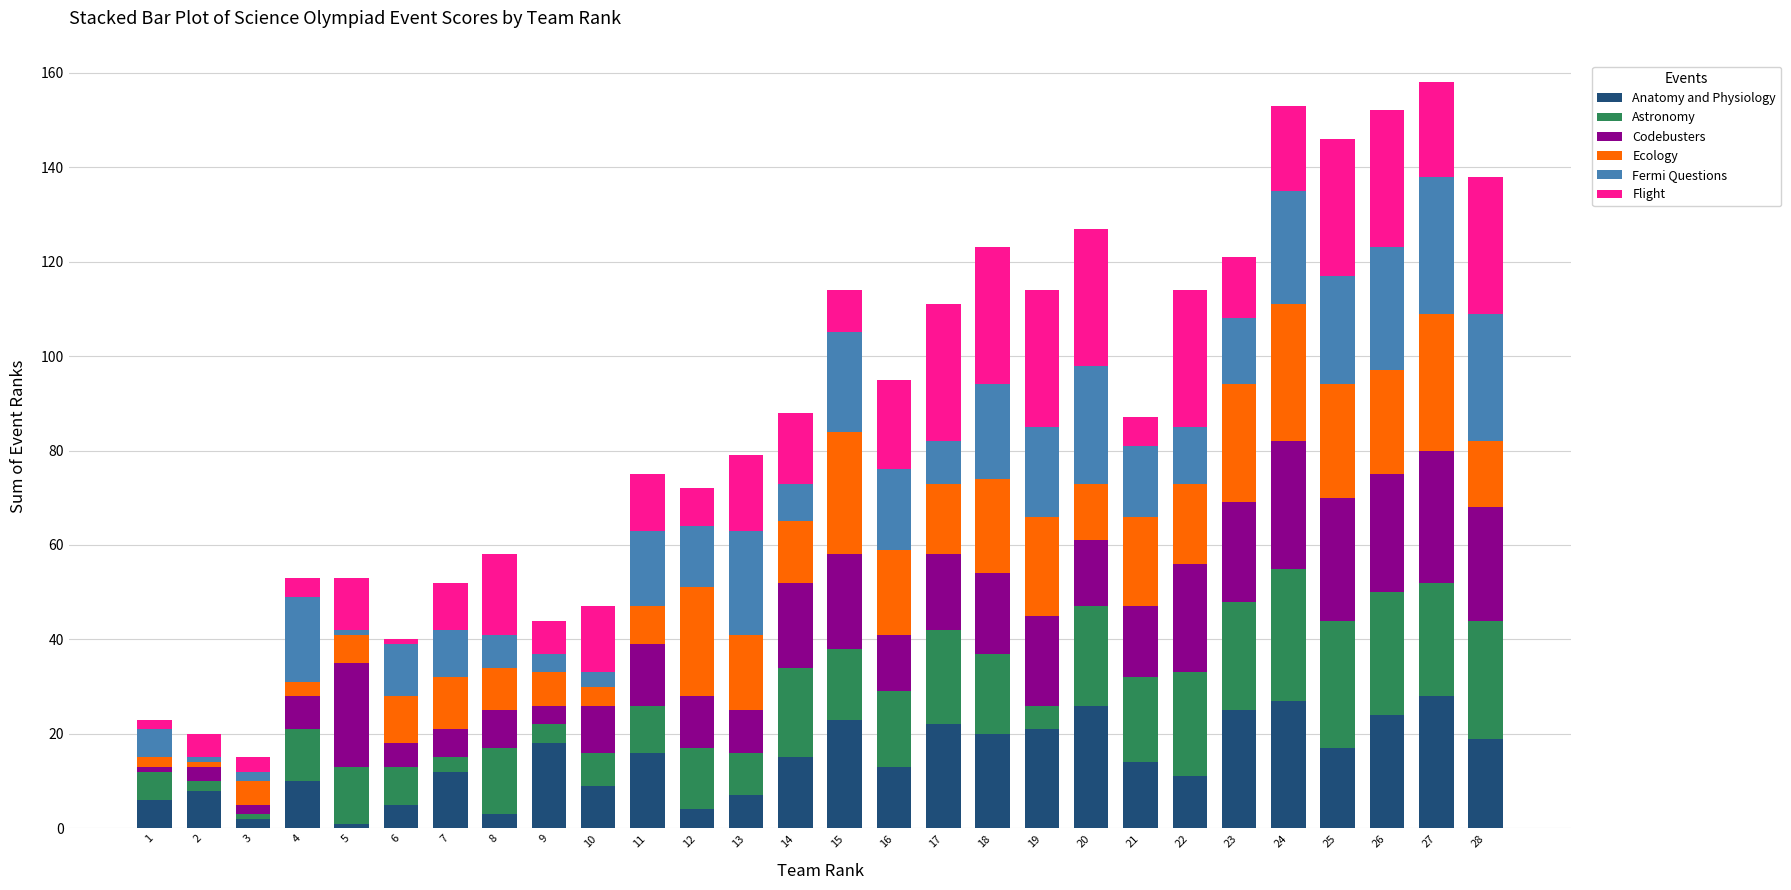

What is the sum of the Anatomy and Physiology values at 13 and 15?

30